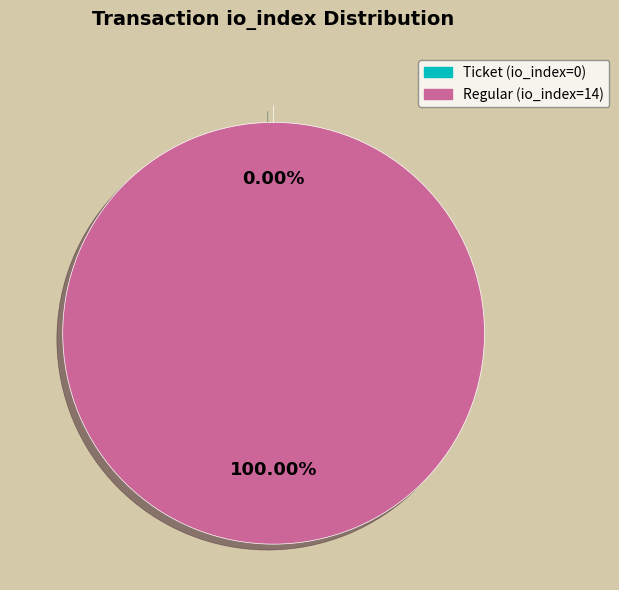

Which category accounts for the majority?

Regular (io_index=14)